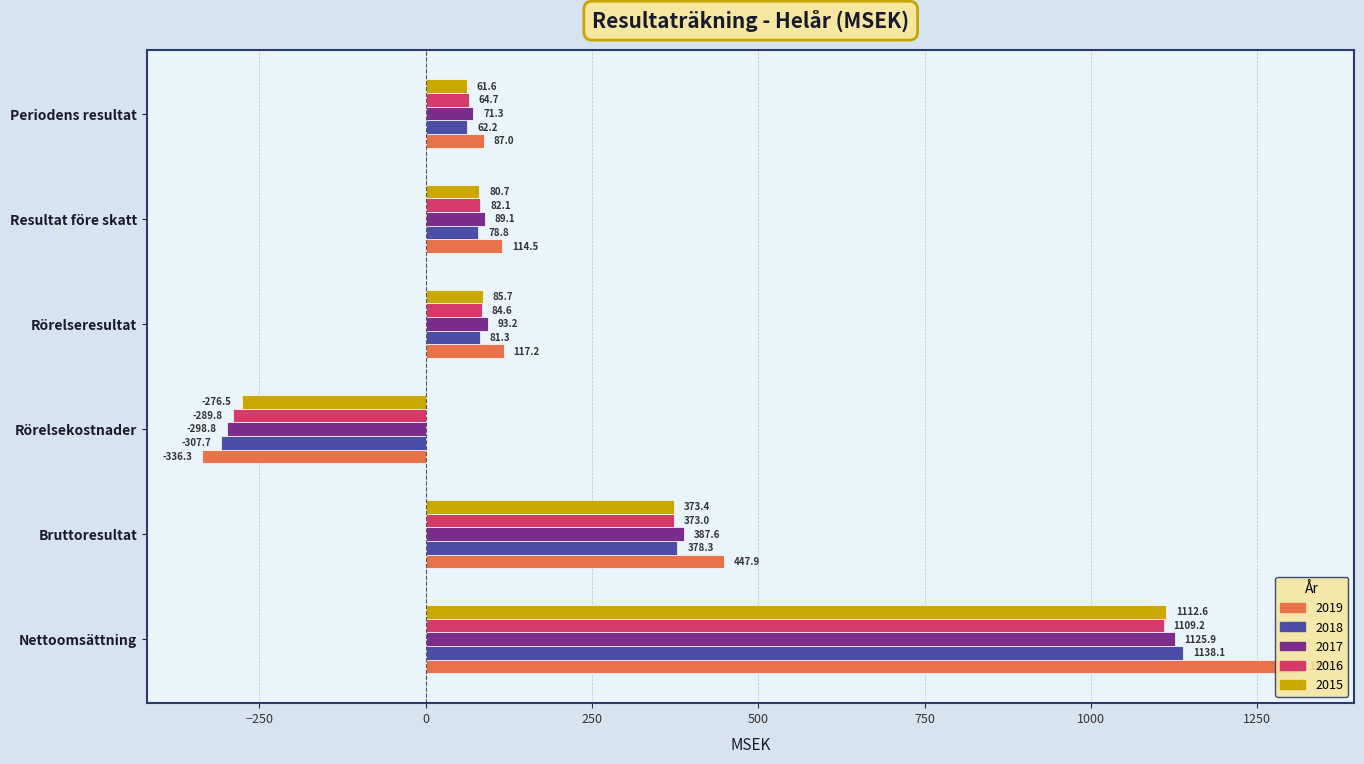

What position from the left is Bruttoresultat?

2